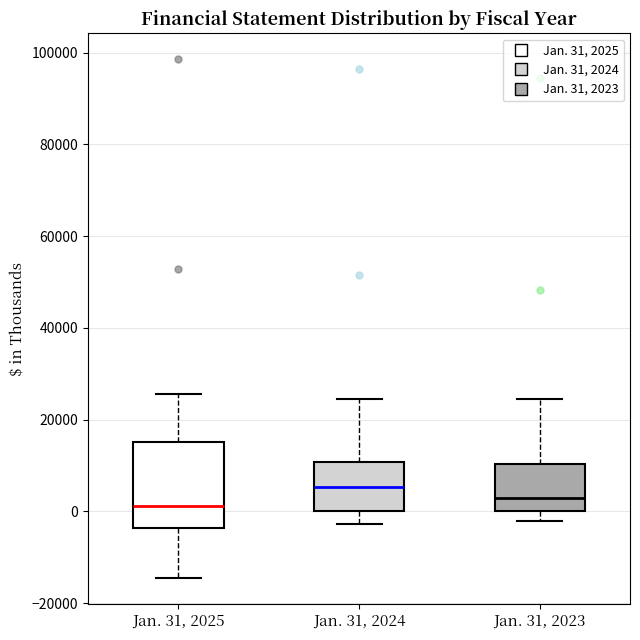

Reading left to right, transcribe this box plot: for each box, give where its median line is, the range the box spans, and where its two whiskers end, as read against the y-axis. The values are not printed on the chart, so give them approximately, as read against the axis.

Jan. 31, 2025: median 2000, box -4000 to 16000, whiskers -14000 to 26000
Jan. 31, 2024: median 6000, box 0 to 10000, whiskers -2000 to 24000
Jan. 31, 2023: median 4000, box 0 to 10000, whiskers -2000 to 24000